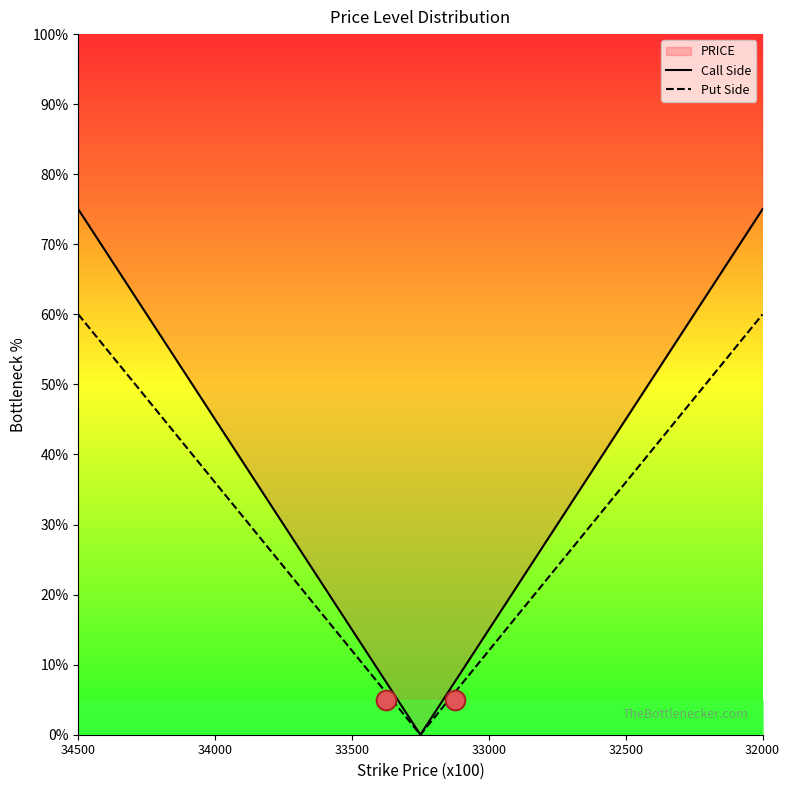

At which category is the sum across all series the highest?

34500